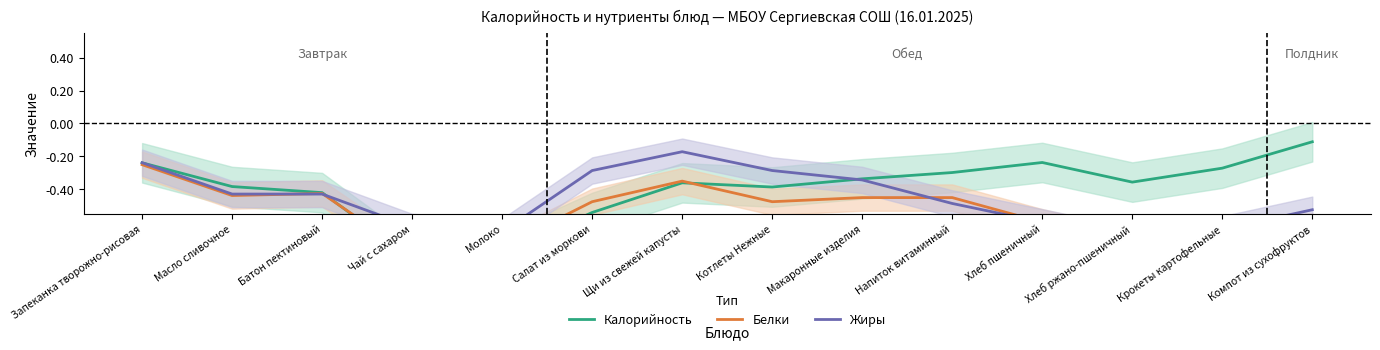

Reading left to right, transcribe all the data shown in this chart.

Калорийность: -0.2	-0.4	-0.4	-0.8	-0.8	-0.5	-0.4	-0.4	-0.3	-0.3	-0.2	-0.4	-0.3	-0.1
Белки: -0.2	-0.4	-0.4	-0.8	-0.7	-0.5	-0.3	-0.5	-0.4	-0.4	-0.6	-0.7	-0.7	-0.6
Жиры: -0.2	-0.4	-0.4	-0.6	-0.7	-0.3	-0.2	-0.3	-0.3	-0.5	-0.6	-0.7	-0.6	-0.5